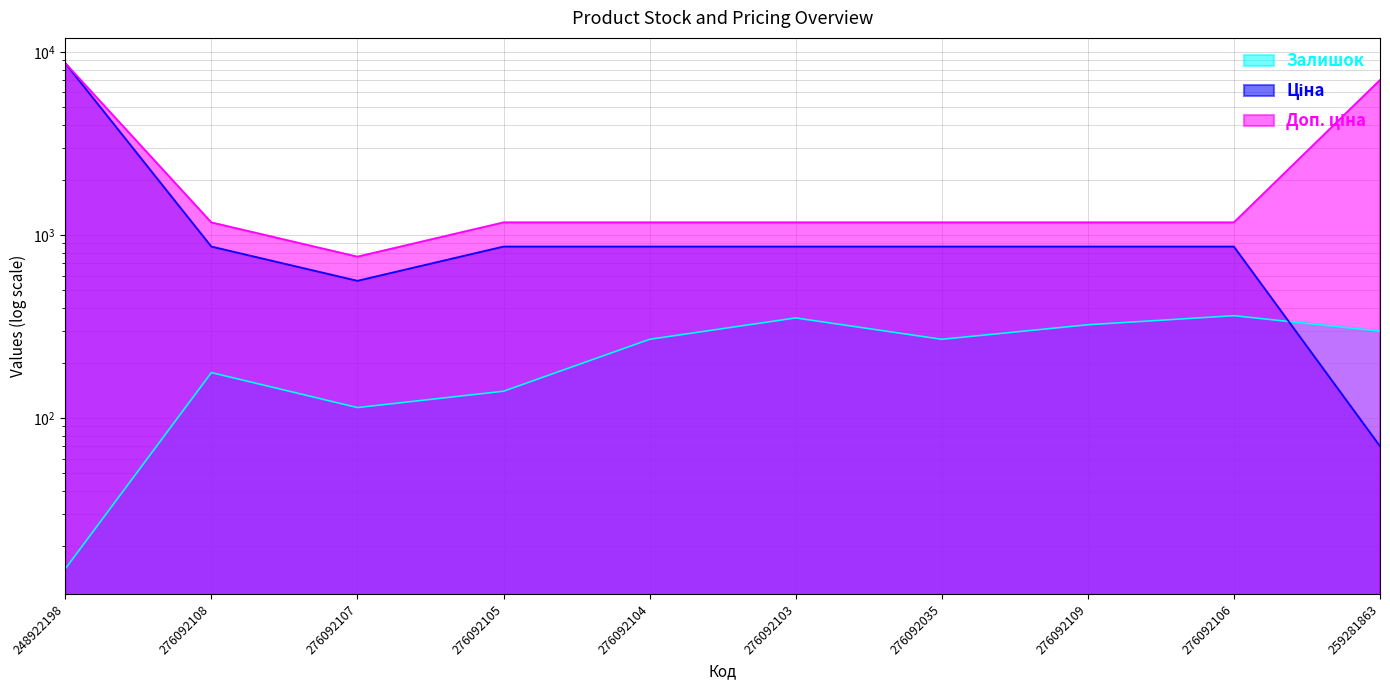

True or false: Залишок and Ціна intersect in this chart.

True